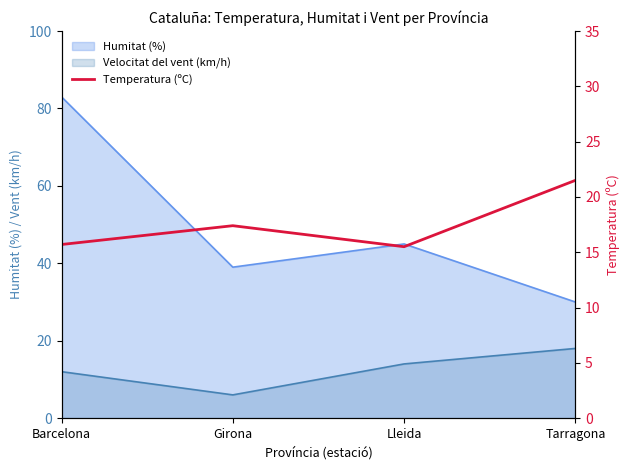

Rank the categories by value from lowest to highest.

Lleida, Barcelona, Girona, Tarragona